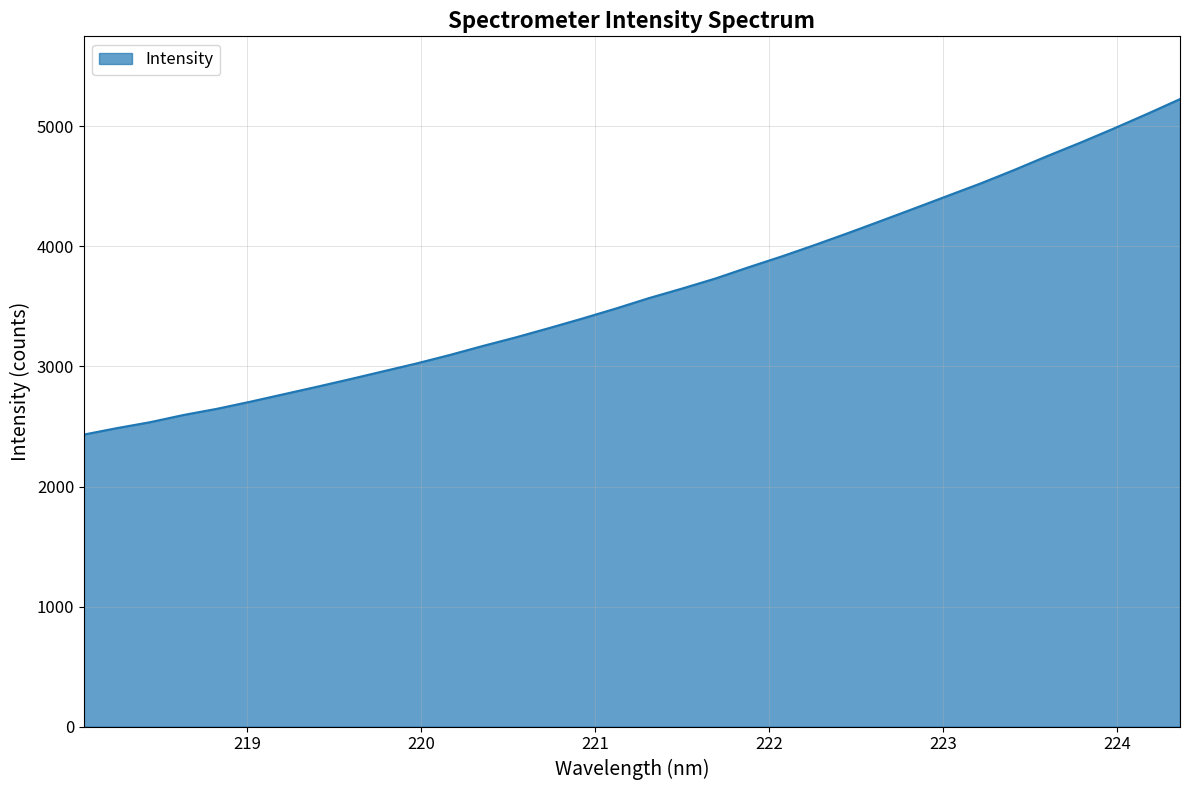

What is the greatest value displayed?

5227.6